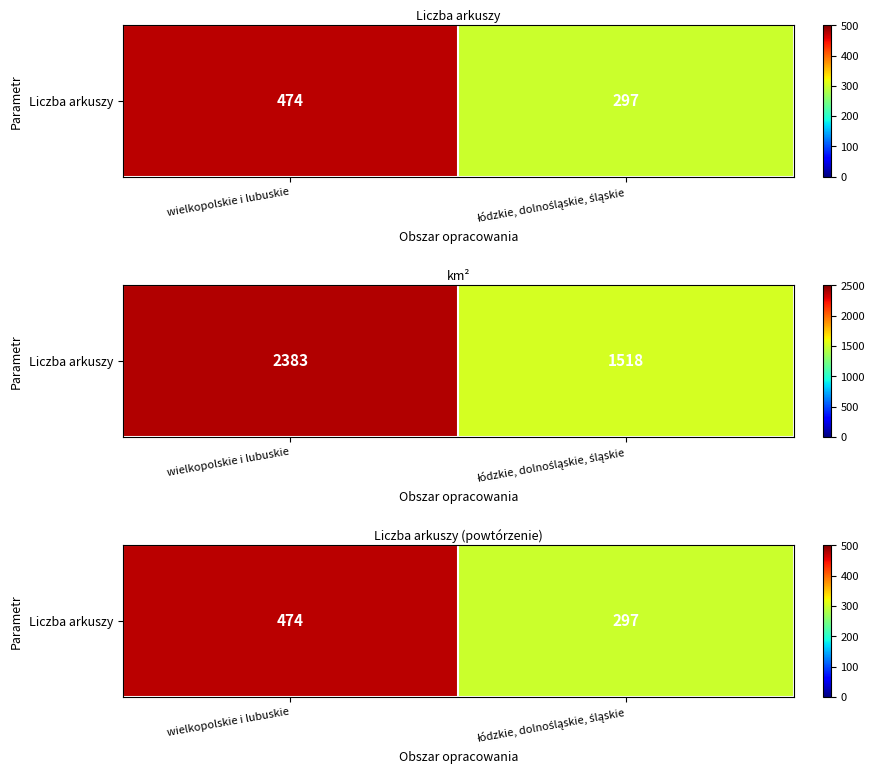

What is the ratio of the value at wielkopolskie i lubuskie to the value at łódzkie, dolnośląskie, śląskie?

1.6